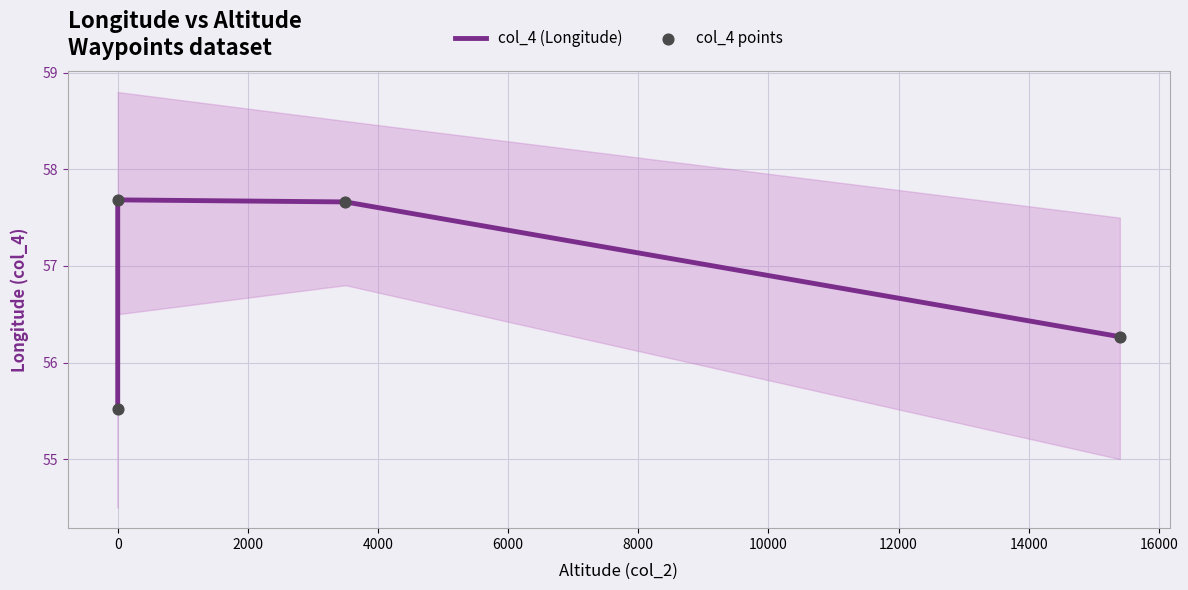

Is the value of col_4 points at −2000 greater than the value of col_4 (Longitude) at 2000?

No